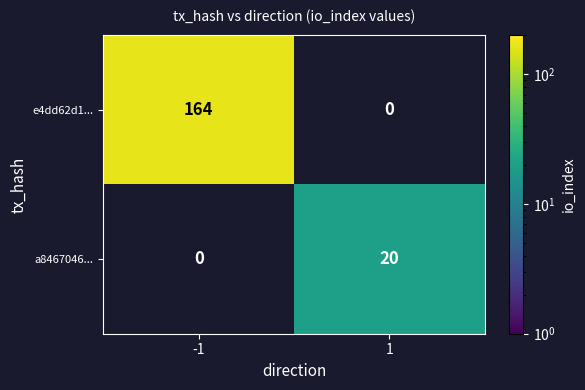

What is the difference between the e4dd62d1... values at -1 and 1?

164